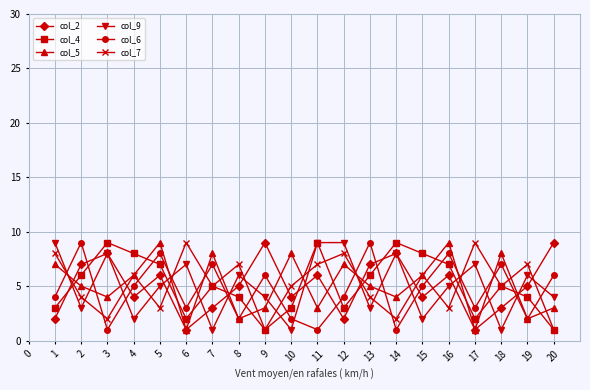

Reading left to right, list all the values displayed in this chart.

col_2: 2	7	8	4	6	1	3	5	9	4	6	2	7	8	4	6	1	3	5	9
col_4: 3	6	9	8	7	2	5	4	1	3	9	3	6	9	8	7	2	5	4	1
col_5: 7	5	4	6	9	1	8	2	3	8	3	7	5	4	6	9	1	8	2	3
col_9: 9	3	8	2	5	7	1	6	4	1	9	9	3	8	2	5	7	1	6	4
col_6: 4	9	1	5	8	3	7	2	6	2	1	4	9	1	5	8	3	7	2	6
col_7: 8	4	2	6	3	9	5	7	1	5	7	8	4	2	6	3	9	5	7	1